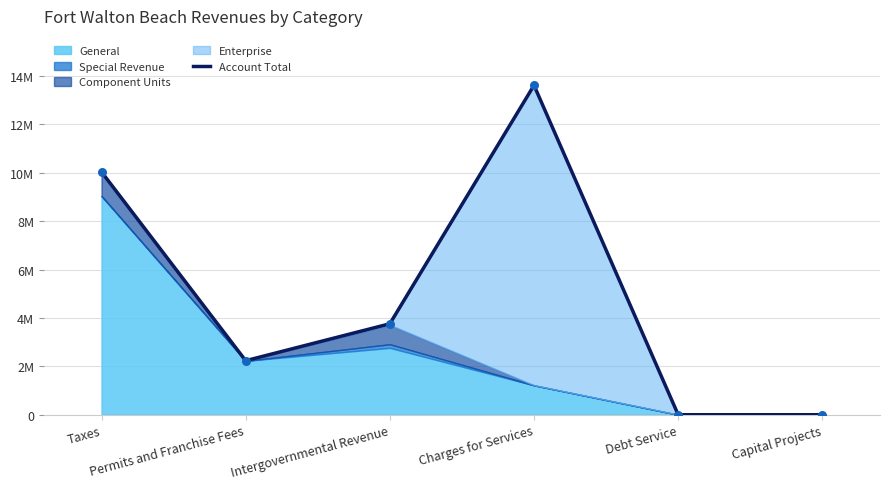

What is the ratio of the value at Taxes to the value at Permits and Franchise Fees?

4.5